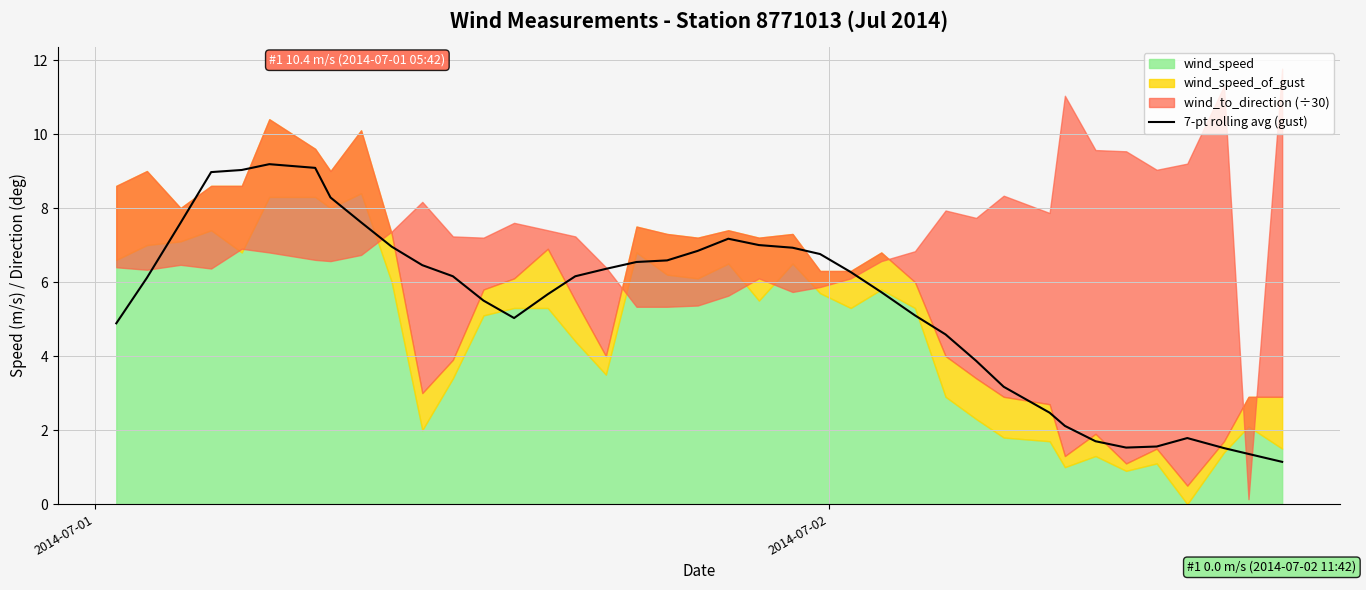

Reading left to right, transcribe all the data shown in this chart.

4.9	6.1	7.6	9.0	9.0	9.2	9.1	8.3	7.6	7.0	6.5	6.2	5.5	5.0	5.7	6.2	6.4	6.5	6.6	6.8	7.2	7.0	6.9	6.8	6.3	5.7	5.1	4.6	3.9	3.2	2.5	2.1	1.7	1.5	1.6	1.8	1.5	1.4	1.1